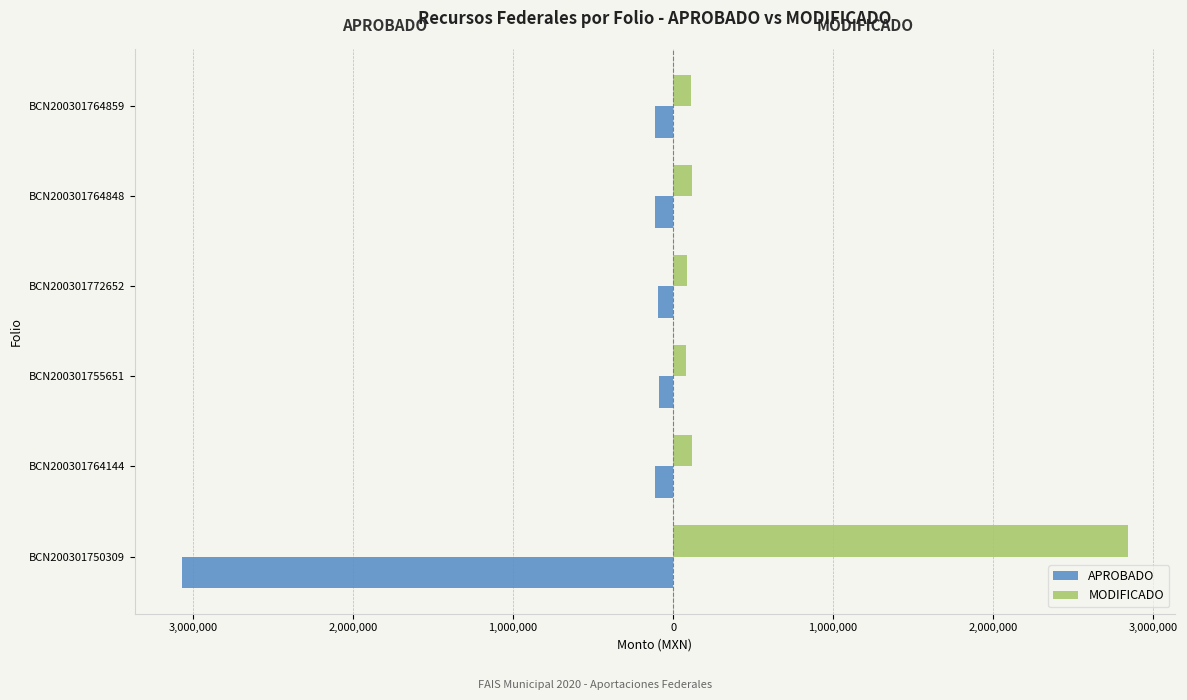

What are all the series names shown in the legend?

APROBADO, MODIFICADO